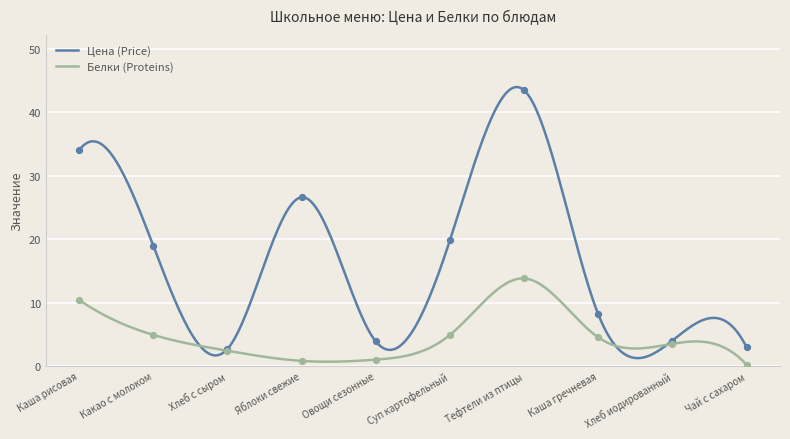

What are all the series names shown in the legend?

Цена (Price), Белки (Proteins)